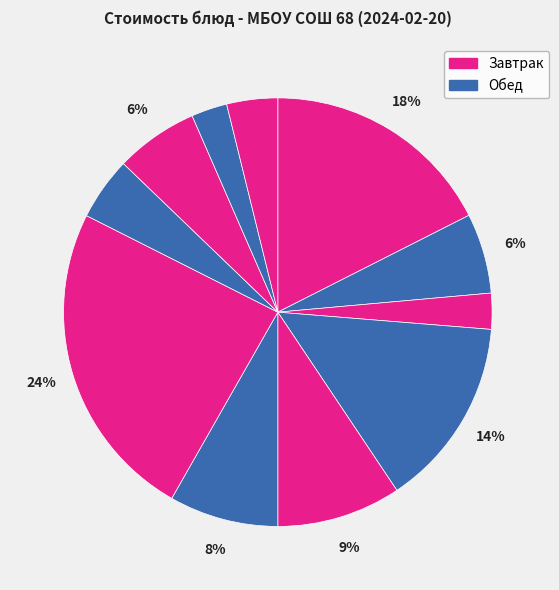

Count the number of slices in the pie.

11